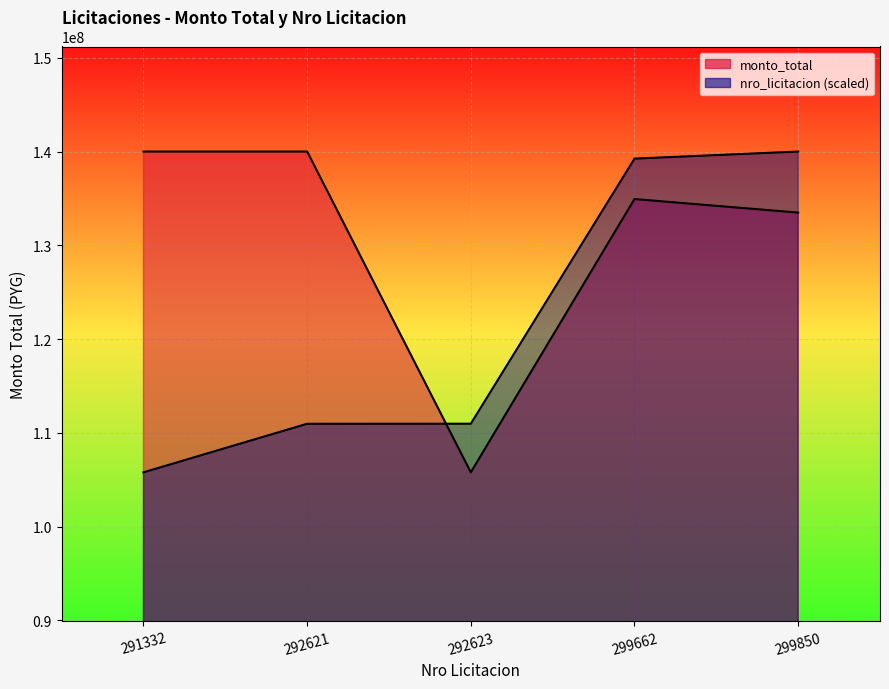

True or false: nro_licitacion has more than 0 points higher than both neighbors.

False